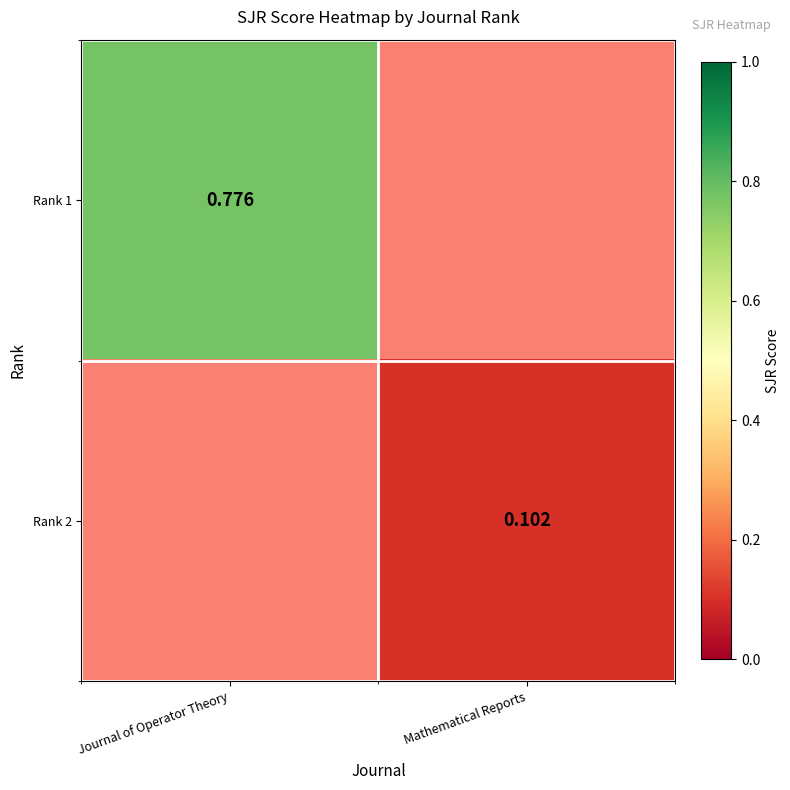

Is the value of Rank 1 at Journal of Operator Theory greater than the value of Rank 2 at Mathematical Reports?

Yes